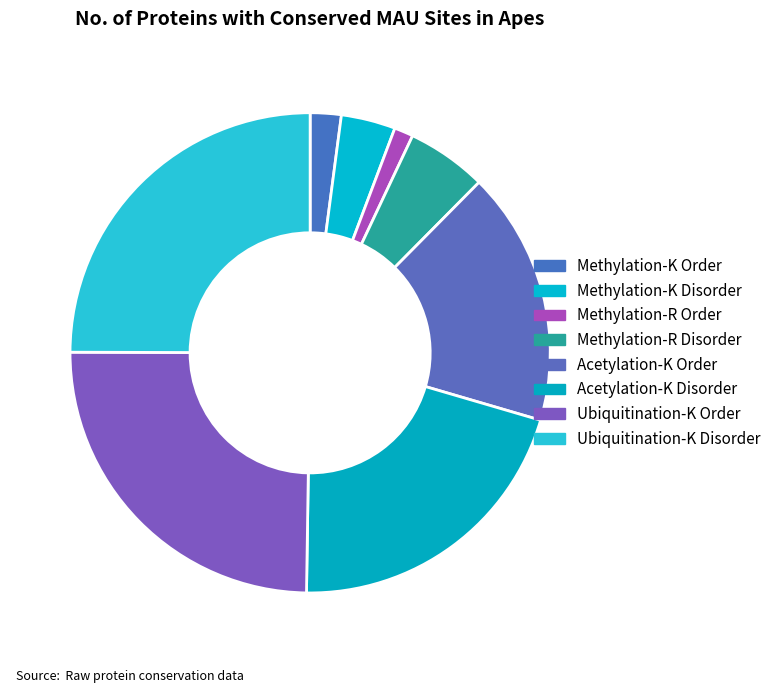

What percentage is the Acetylation-K Disorder slice, to the nearest percent?

21%